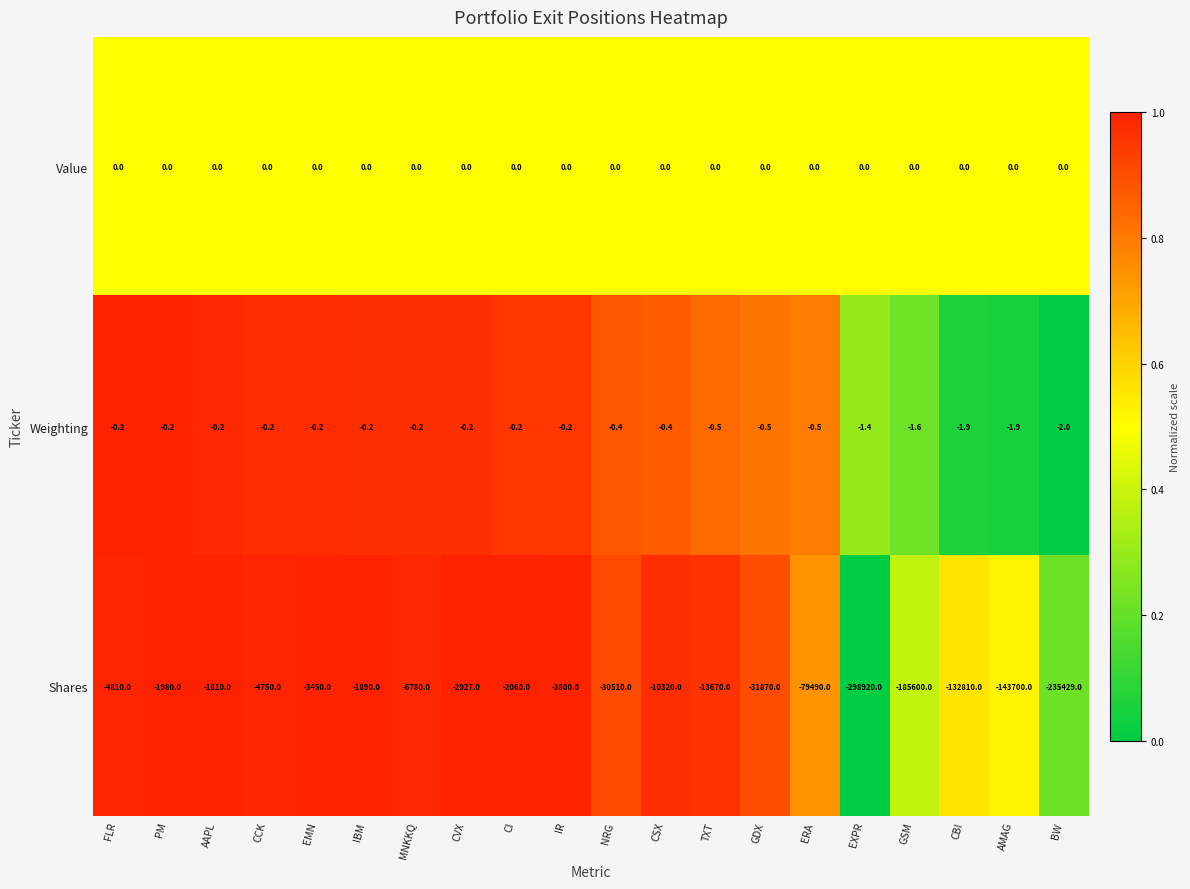

How many data points does each series have?

20